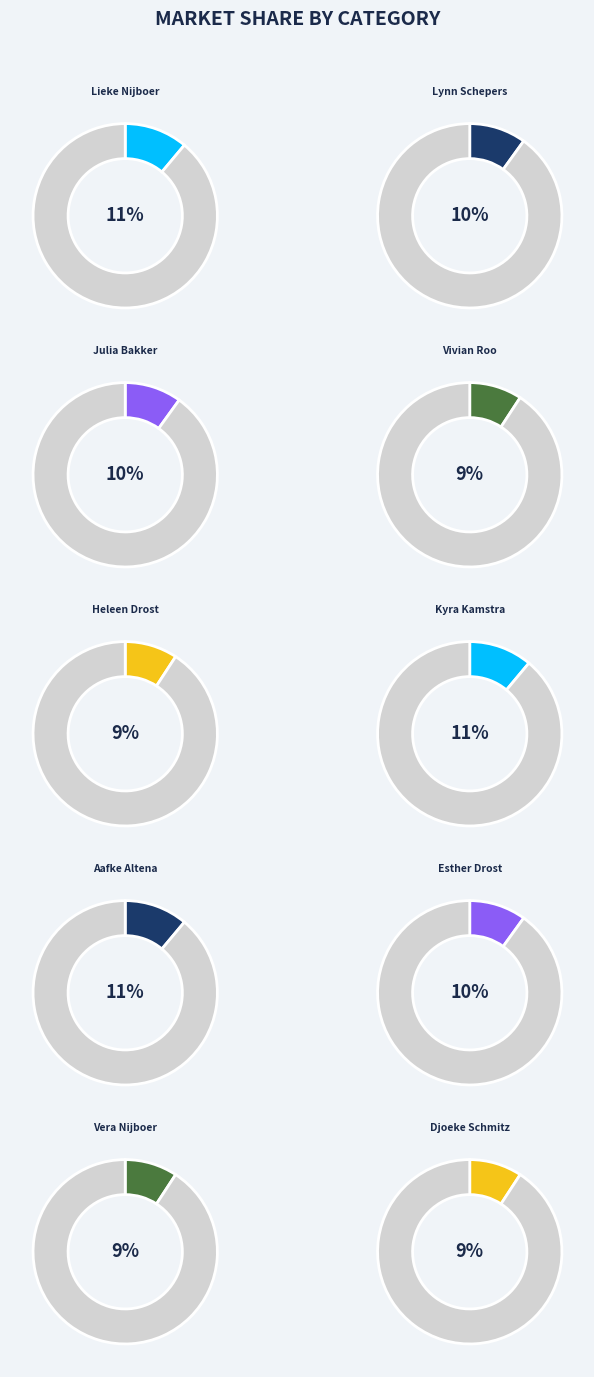

To the nearest percent, what is the difference between the Aafke Altena and Julia Bakker slice percentages?

1%